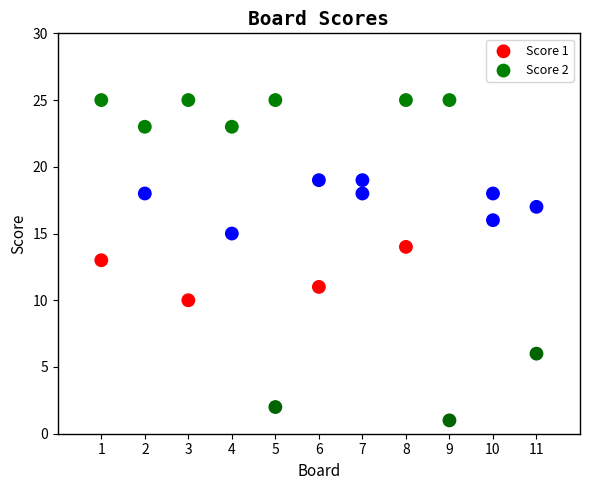

Which series has the largest Y range (max minus min)?

Score 2